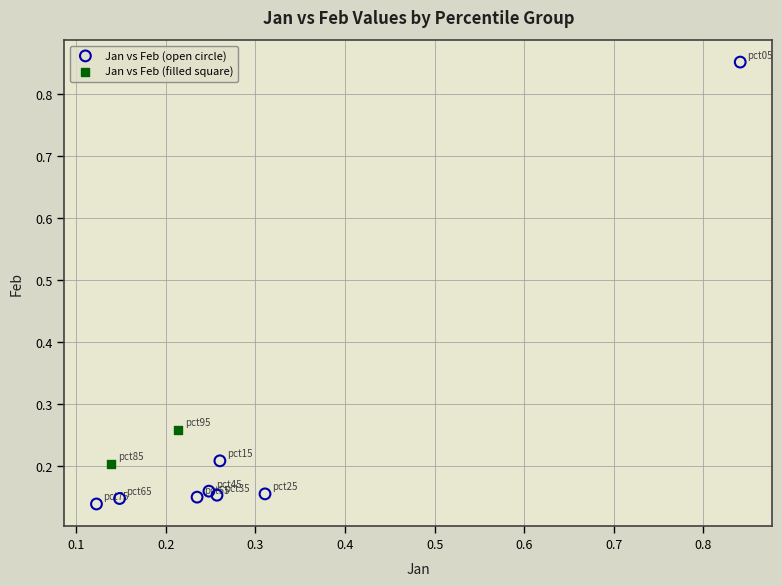

Which series has the largest Y range (max minus min)?

Jan vs Feb (open circle)